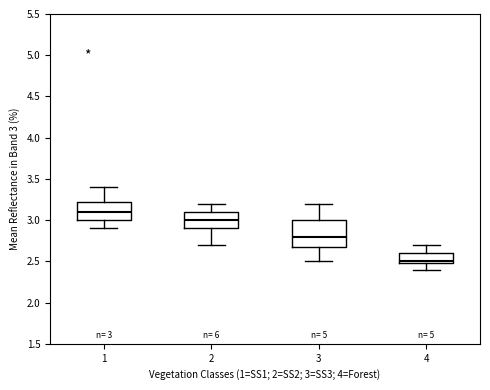

Comparing the boxes themselves (not the whiskers), which one is the tallest?

3